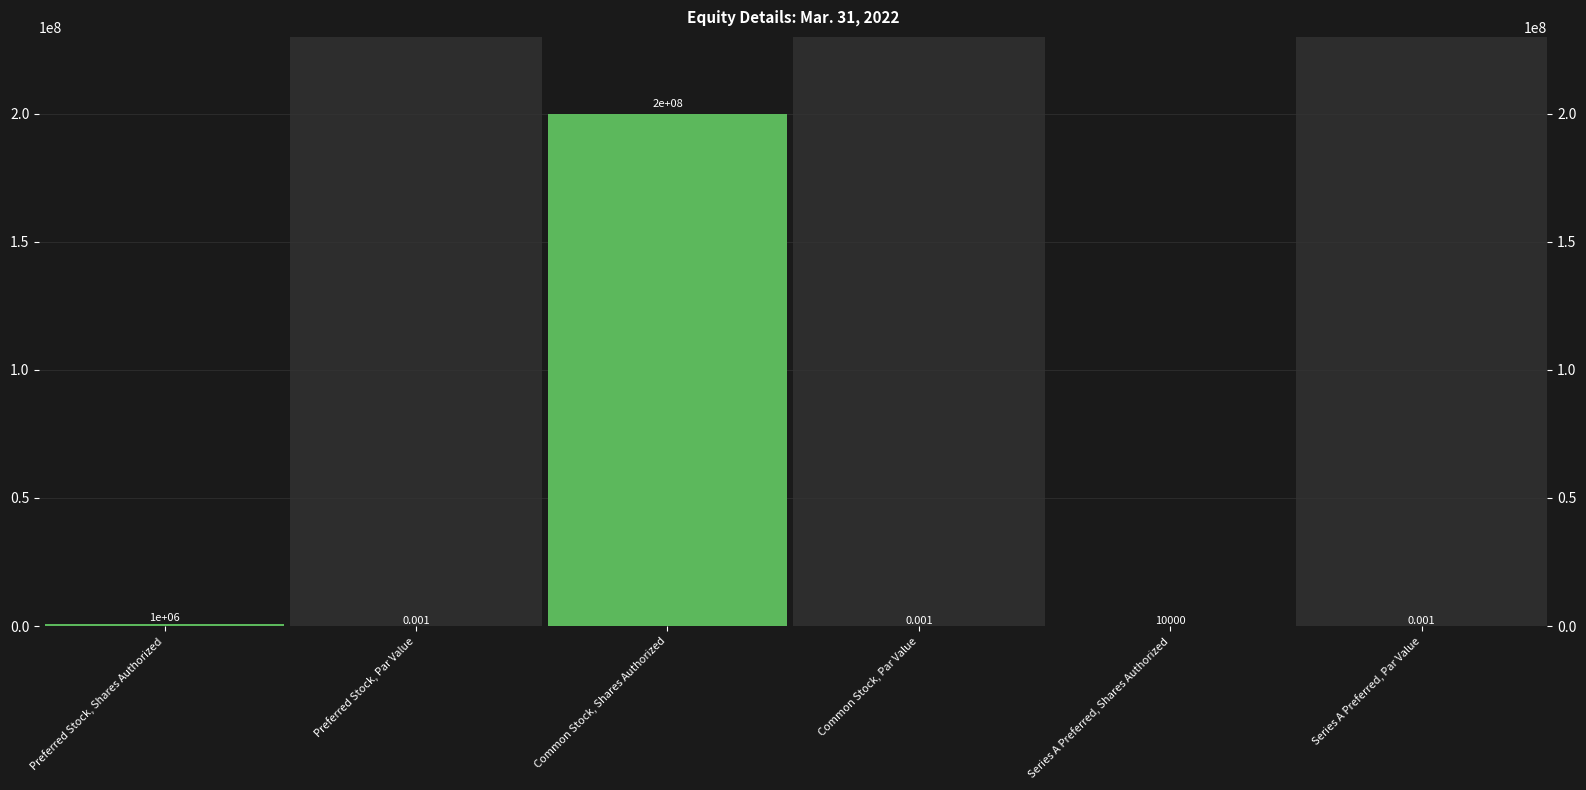

Which label corresponds to the smallest value in the chart?

Preferred Stock, Par Value